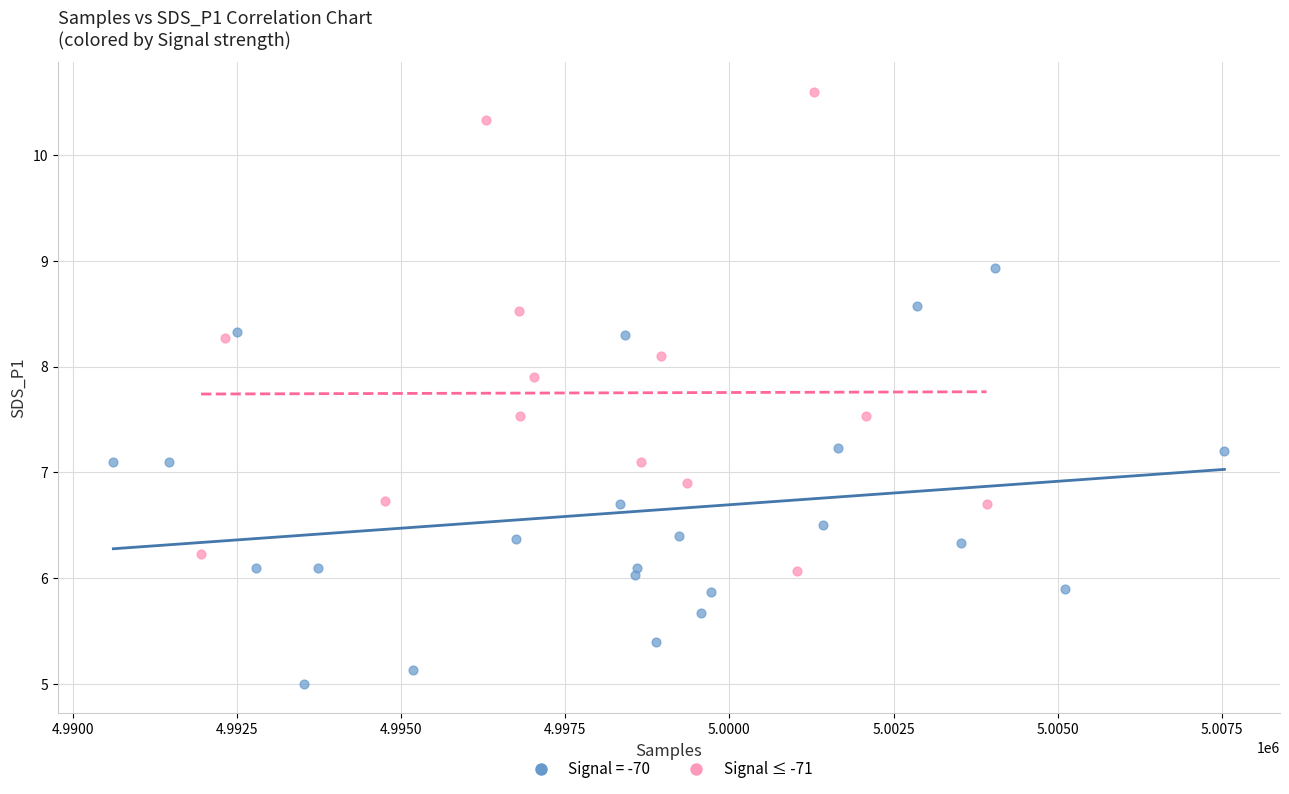

Which series contains the lowest Y value?

Signal = -70